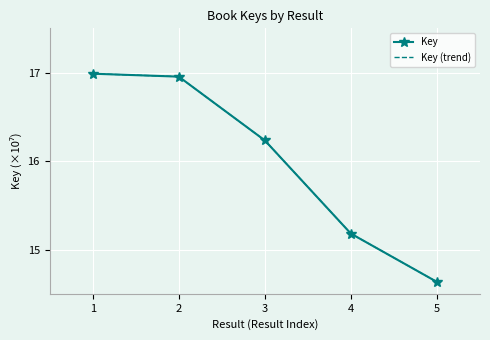

How many distinct data groups are displayed?

2